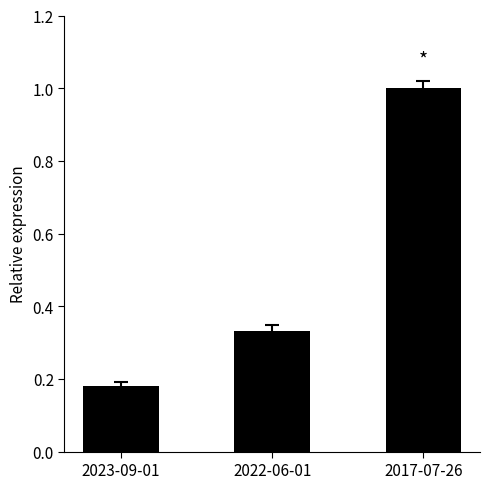

List the labels in order of value, largest first.

2017-07-26, 2022-06-01, 2023-09-01